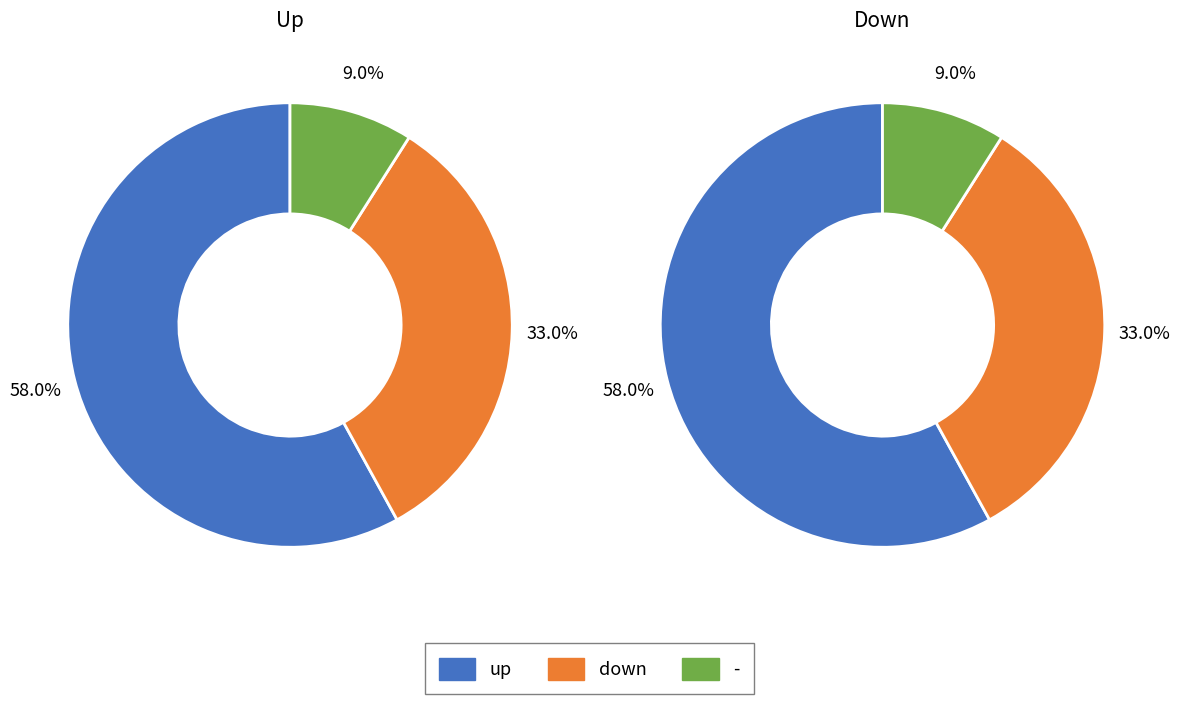

To the nearest percent, what percentage of the pie is 2?

9%